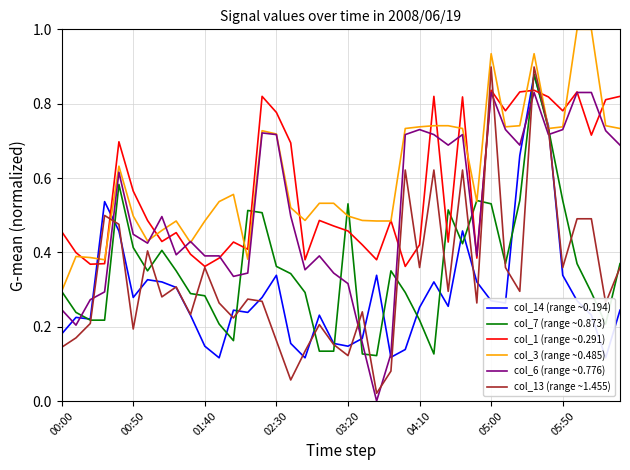

Is the value of col_3 (range ~0.485) at 25 greater than the value of col_6 (range ~0.776) at 19?

Yes